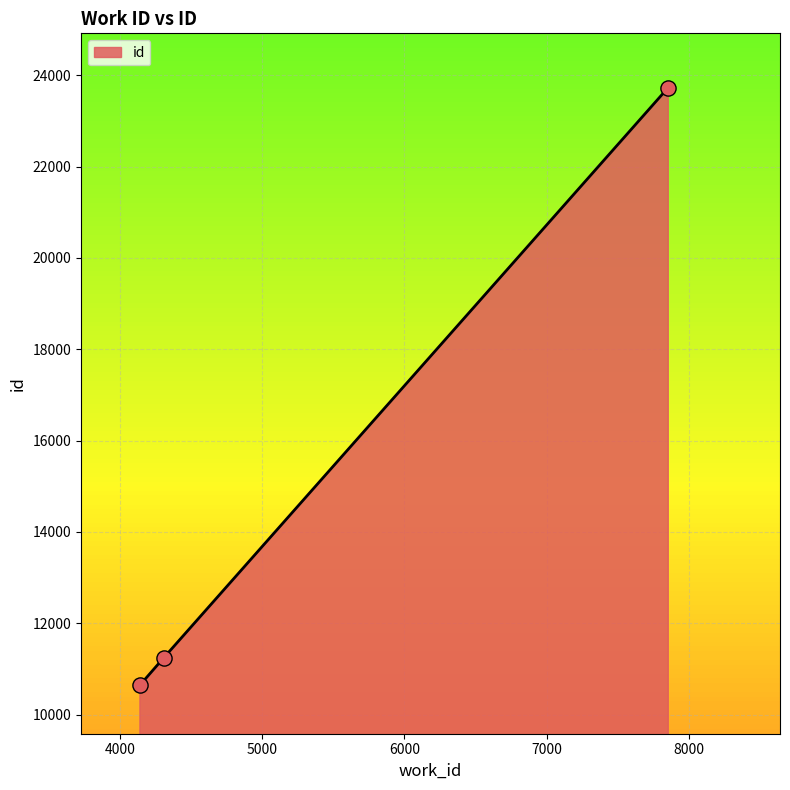

What is the sum of all values?

45616